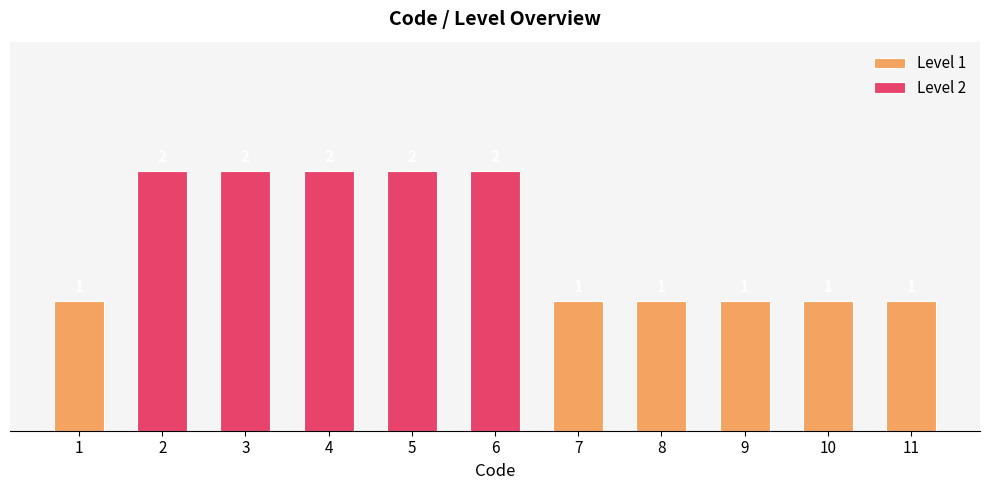

Reading left to right, list all the values displayed in this chart.

1=1	2=2	3=2	4=2	5=2	6=2	7=1	8=1	9=1	10=1	11=1